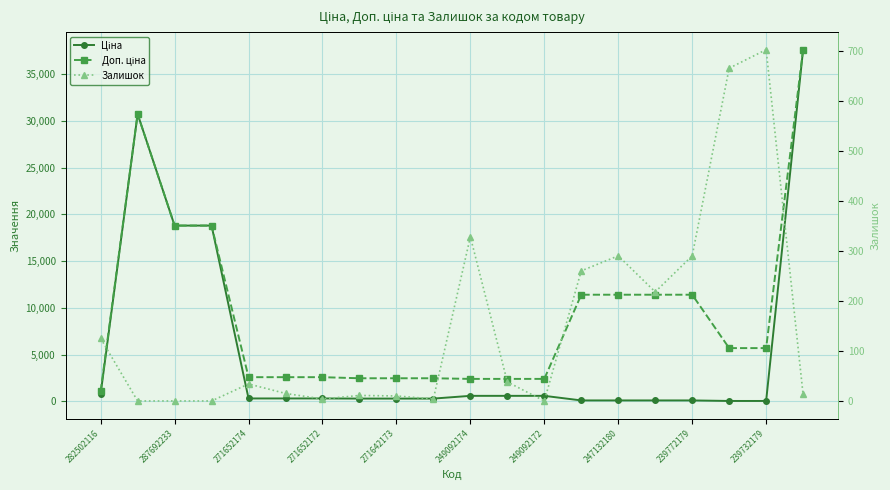

List the series in order of their overall mean, lowest first.

Залишок, Ціна, Доп. ціна